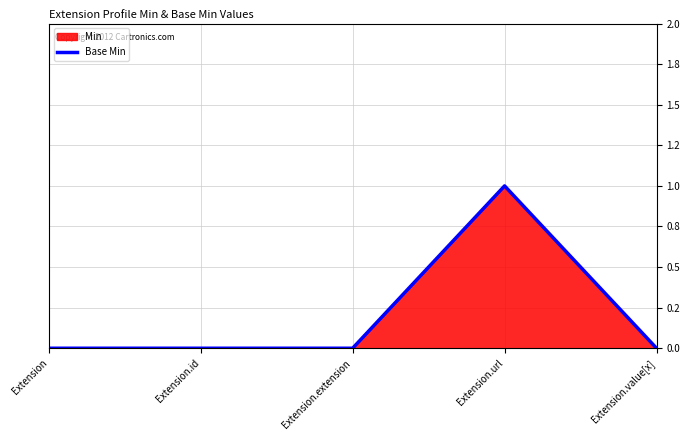

Where is the data nearest to the value 0?

Extension